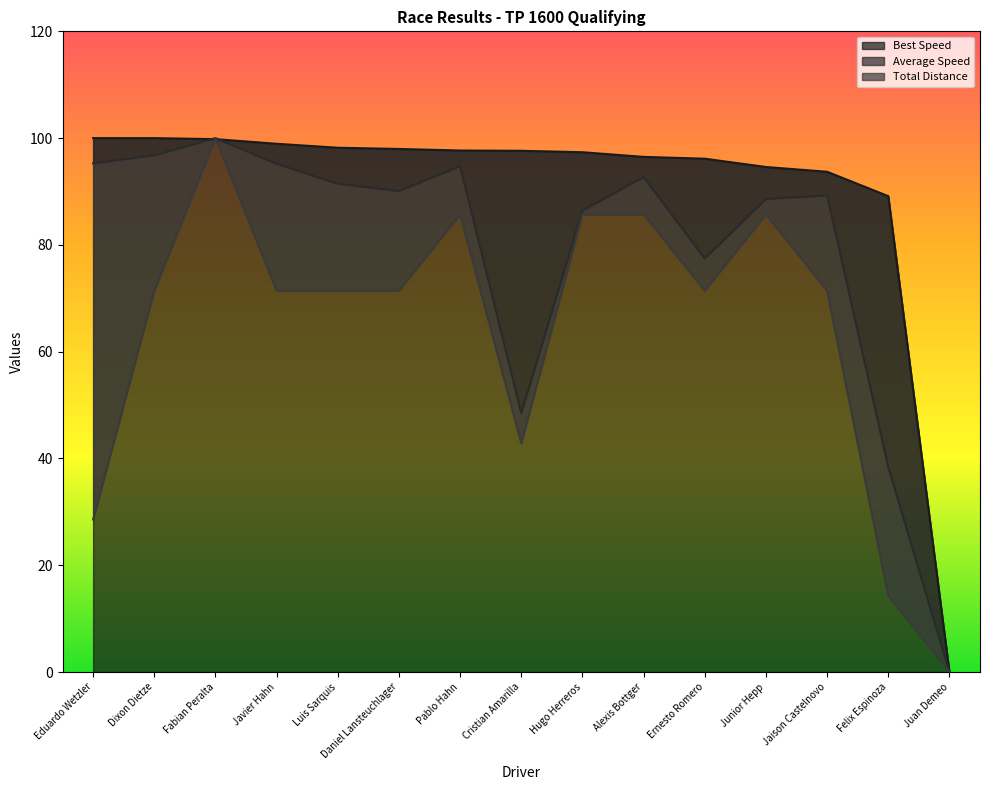

Reading left to right, what are all the values shown in this chart?

Best Speed: Eduardo Wetzler=100.0	Dixon Dietze=100.0	Fabian Peralta=99.8	Javier Hahn=98.9	Luis Sarquis=98.2	Daniel Lansteuchlager=98.0	Pablo Hahn=97.7	Cristian Amarilla=97.6	Hugo Herreros=97.4	Alexis Bottger=96.5	Ernesto Romero=96.1	Junior Hepp=94.6	Jaison Castelnovo=93.7	Felix Espinoza=89.1	Juan Demeo=0.0
Average Speed: Eduardo Wetzler=95.3	Dixon Dietze=96.8	Fabian Peralta=100.0	Javier Hahn=95.2	Luis Sarquis=91.5	Daniel Lansteuchlager=90.1	Pablo Hahn=94.7	Cristian Amarilla=48.5	Hugo Herreros=86.4	Alexis Bottger=92.7	Ernesto Romero=77.5	Junior Hepp=88.6	Jaison Castelnovo=89.3	Felix Espinoza=38.4	Juan Demeo=0.0
Total Distance: Eduardo Wetzler=28.6	Dixon Dietze=71.4	Fabian Peralta=100.0	Javier Hahn=71.4	Luis Sarquis=71.4	Daniel Lansteuchlager=71.4	Pablo Hahn=85.7	Cristian Amarilla=42.9	Hugo Herreros=85.7	Alexis Bottger=85.7	Ernesto Romero=71.4	Junior Hepp=85.7	Jaison Castelnovo=71.4	Felix Espinoza=14.3	Juan Demeo=0.0